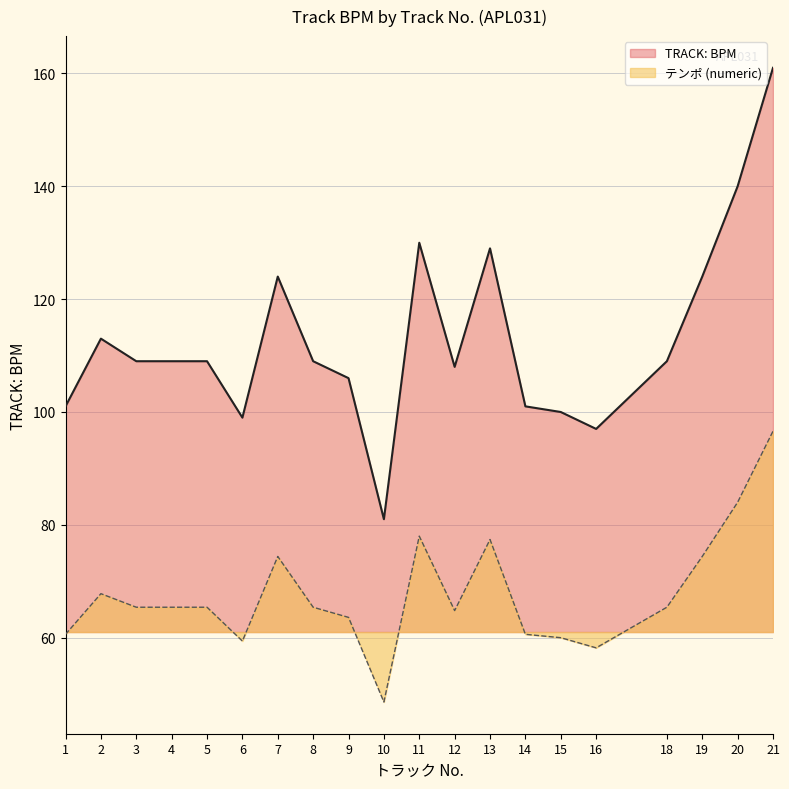

Which category has the lowest value across all series?

10